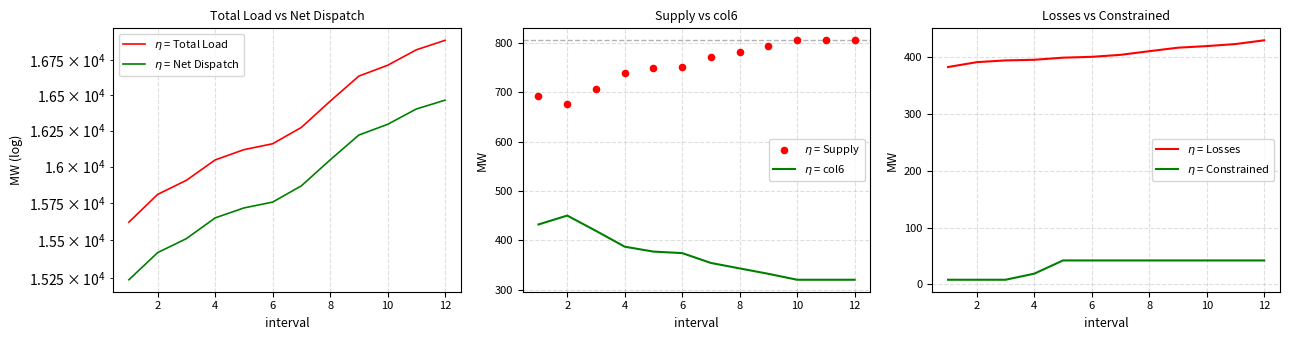

Which series reaches the minimum Y coordinate?

$\eta$ = Constrained